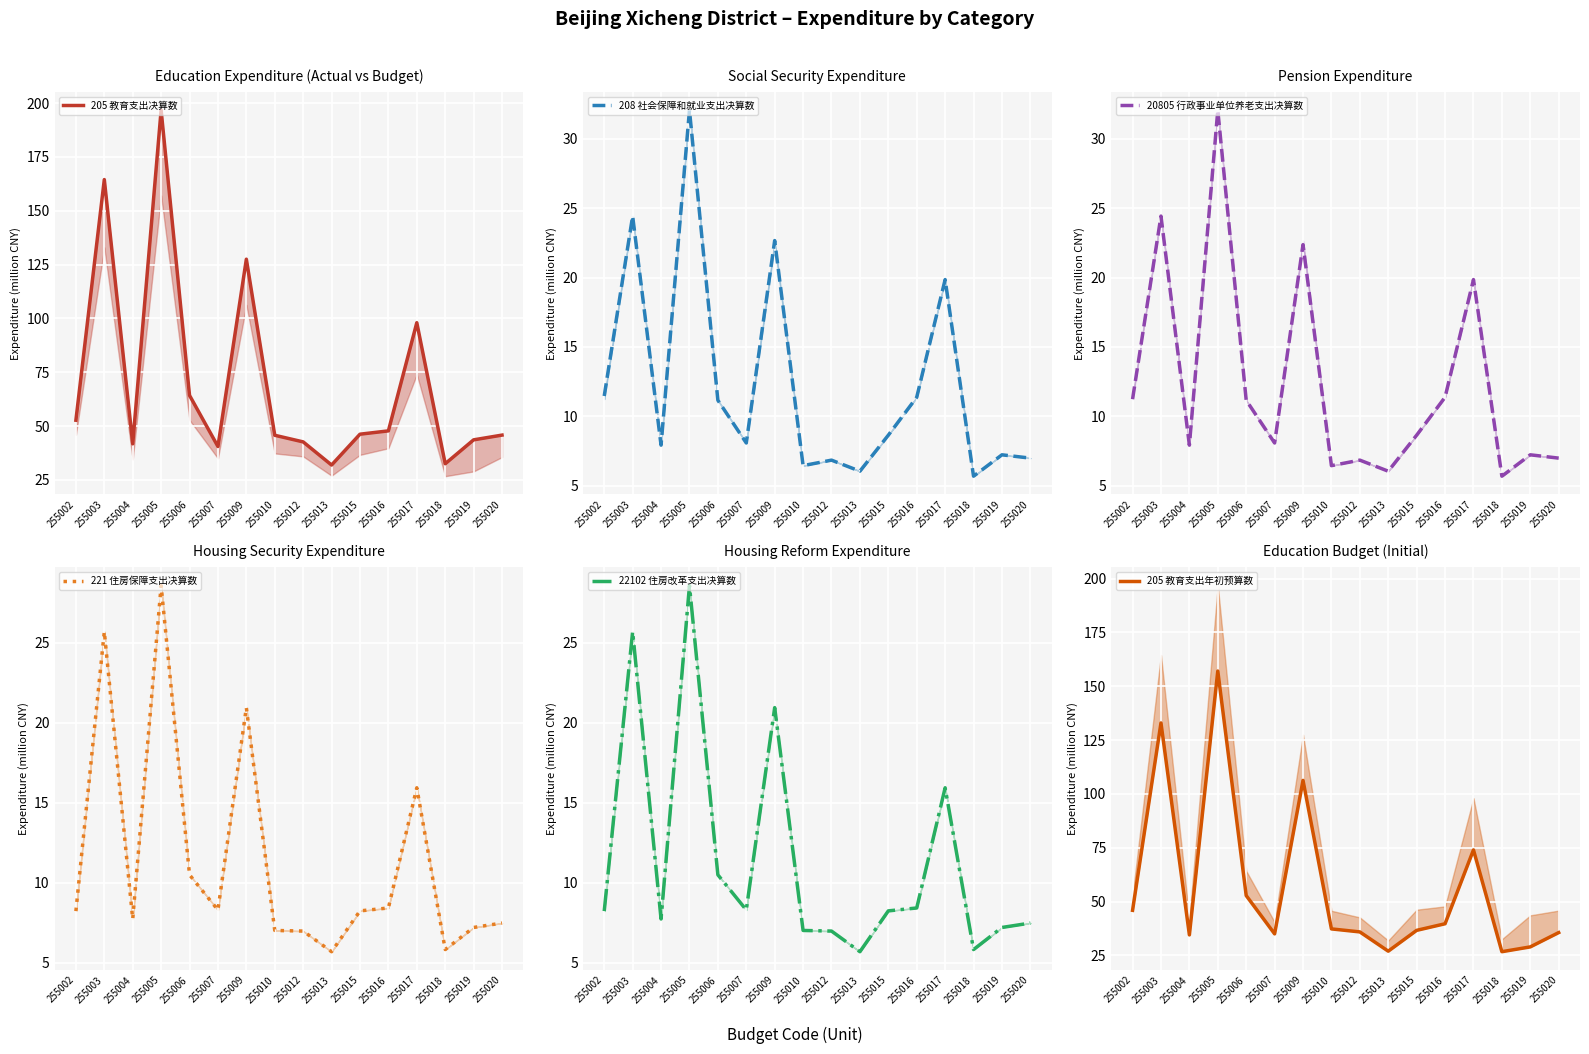

True or false: 20805 行政事业单位养老支出决算数 and 208 社会保障和就业支出决算数 cross at least once.

False